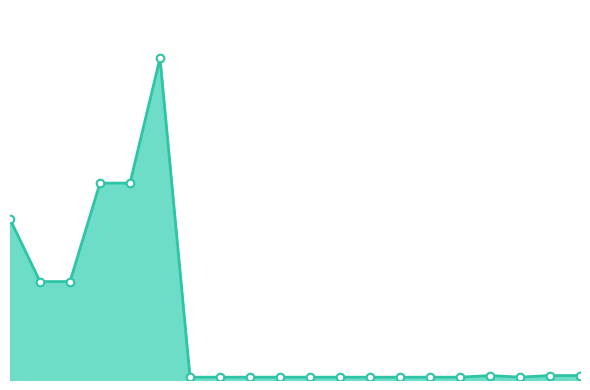

Is this an area chart (filled region under the line)?

Yes